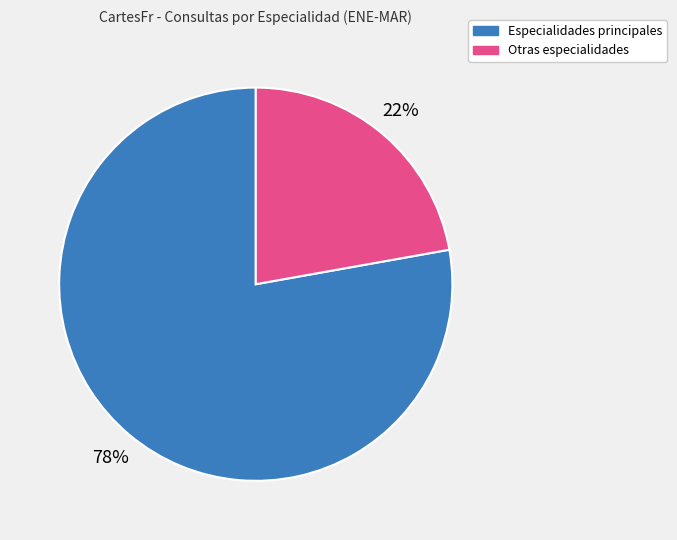

To the nearest percent, what is the average slice percentage?

50%